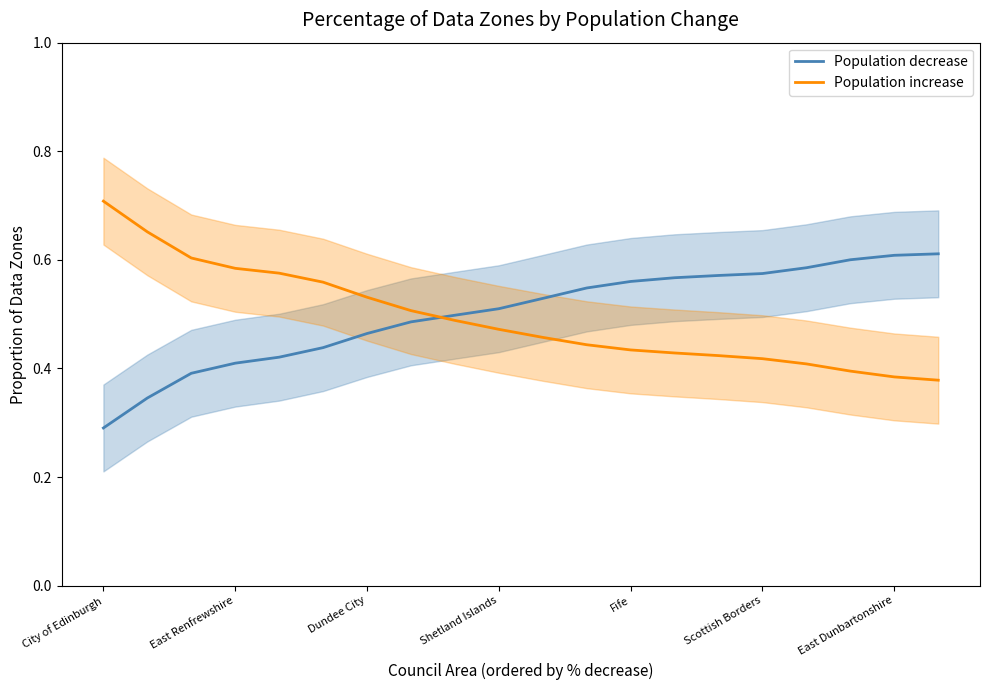

True or false: Population decrease has more than 0 points higher than both neighbors.

False